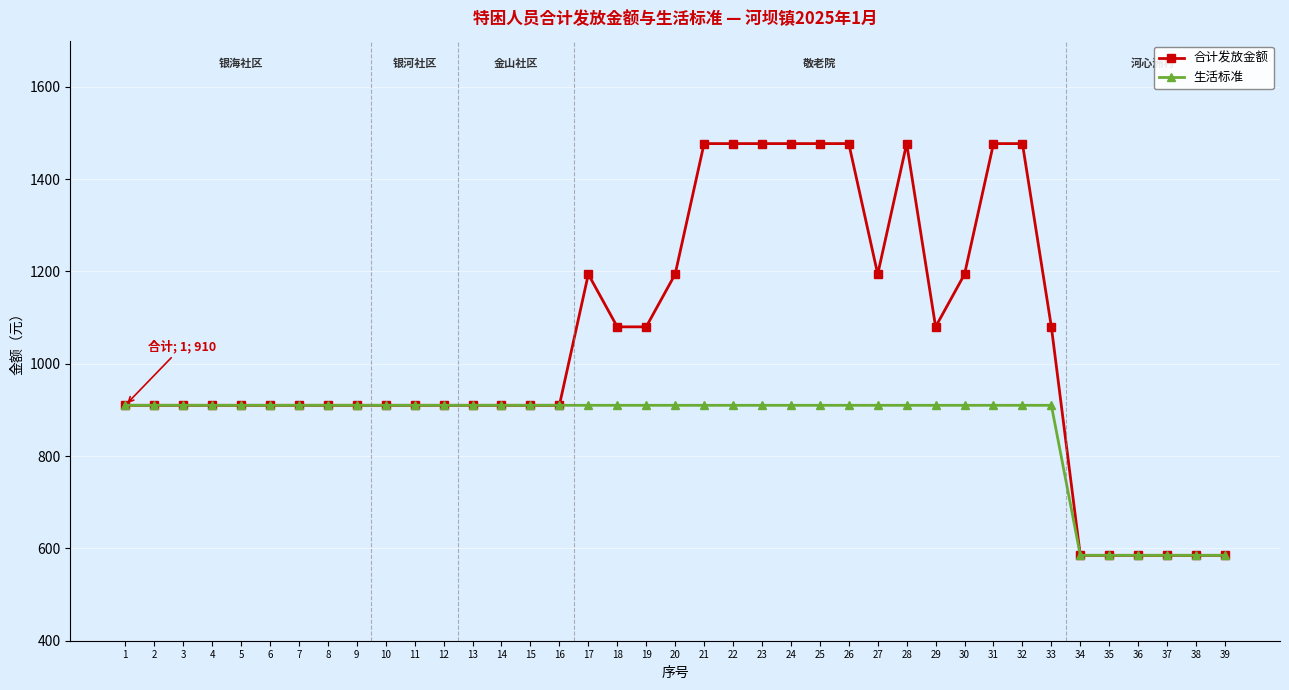

What are all the series names shown in the legend?

合计发放金额, 生活标准